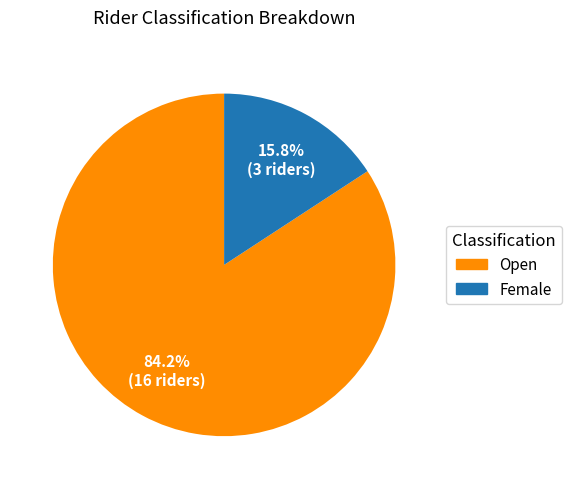

To the nearest percent, what is the difference between the Female and Open slice percentages?

68%